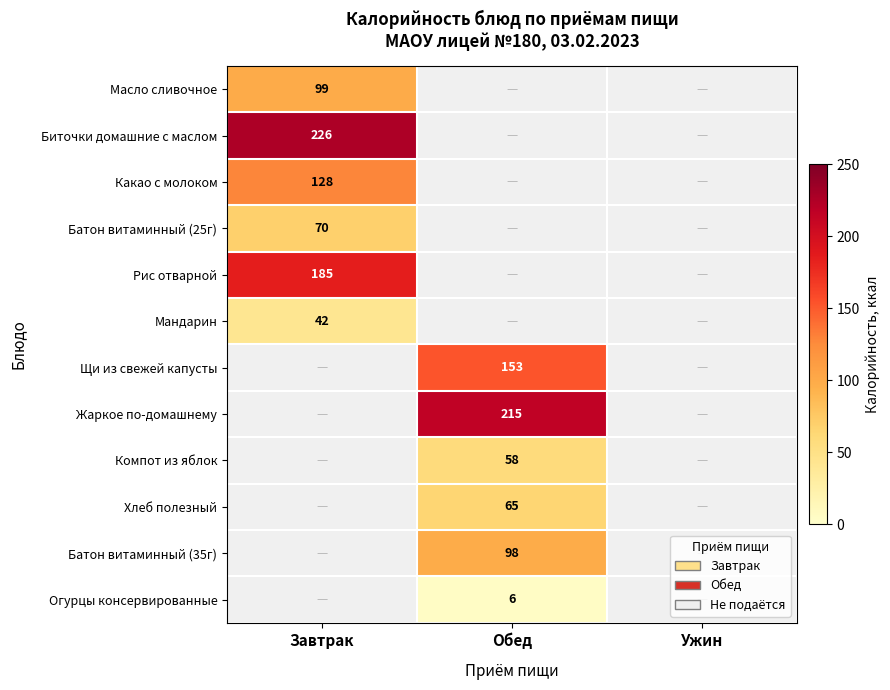

Between Завтрак and Ужин, which is larger?

Завтрак